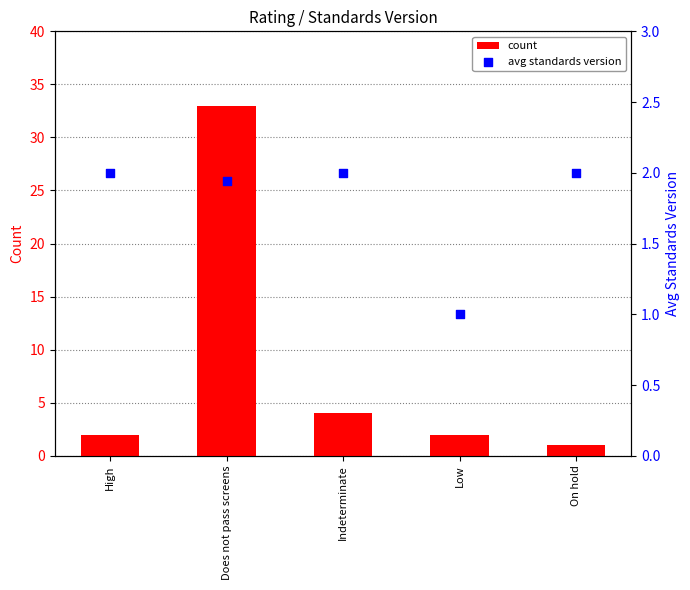

Which series reaches the minimum Y coordinate?

count